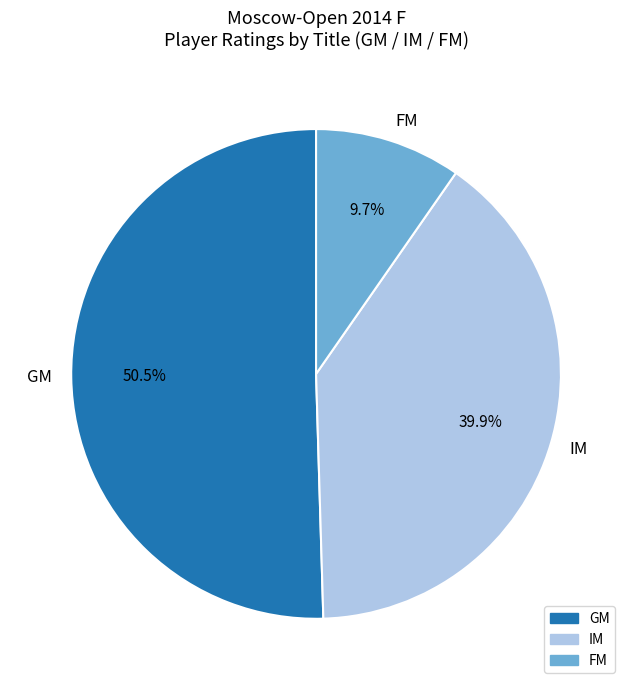

Combined, what portion of the pie is GM and IM?

90.3%